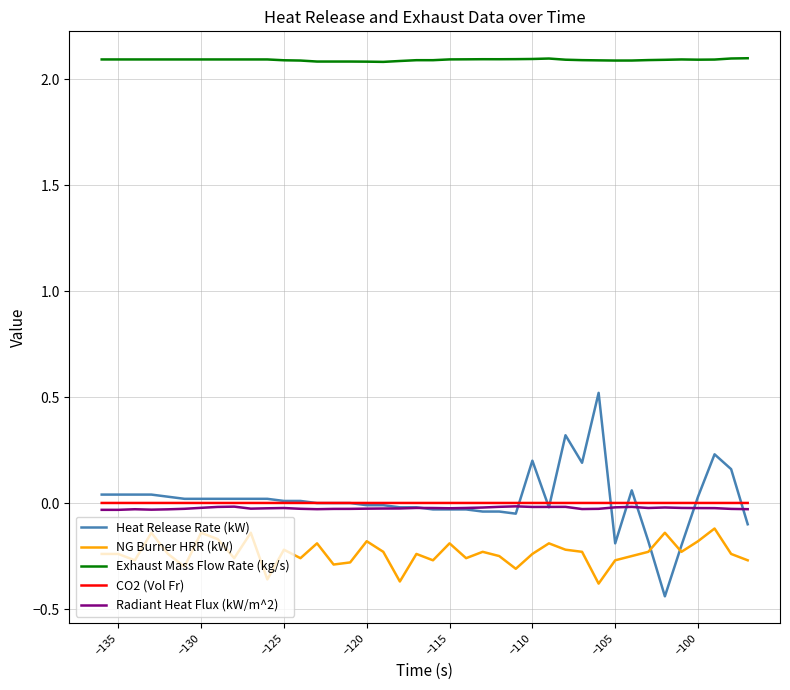

Which series has the widest spread of values?

Heat Release Rate (kW)